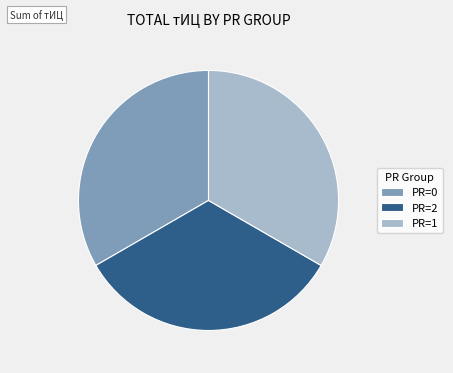

Is it true that PR=1 is 39% of the pie?

False